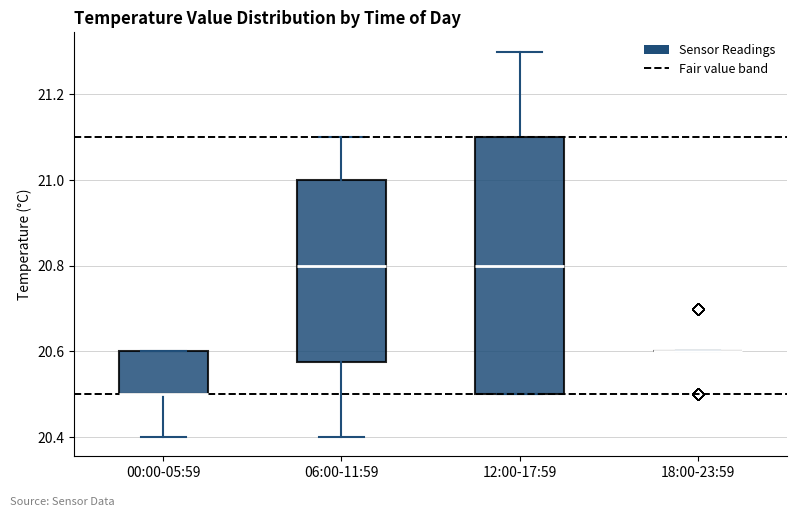

Reading left to right, read every box against the y-axis: the position of its median line, the range the box covers, and the ends of its whiskers. The values are not printed on the chart, so give them approximately, as read against the axis.

00:00-05:59: median 20.50 (drawn on the box's lower edge), box 20.50 to 20.60, whiskers 20.40 to 20.60
06:00-11:59: median 20.80, box 20.58 to 21.00, whiskers 20.40 to 21.10
12:00-17:59: median 20.80, box 20.50 to 21.10, whiskers 20.50 to 21.30
18:00-23:59: box collapsed to a line at 20.60, whiskers 20.60 to 20.60